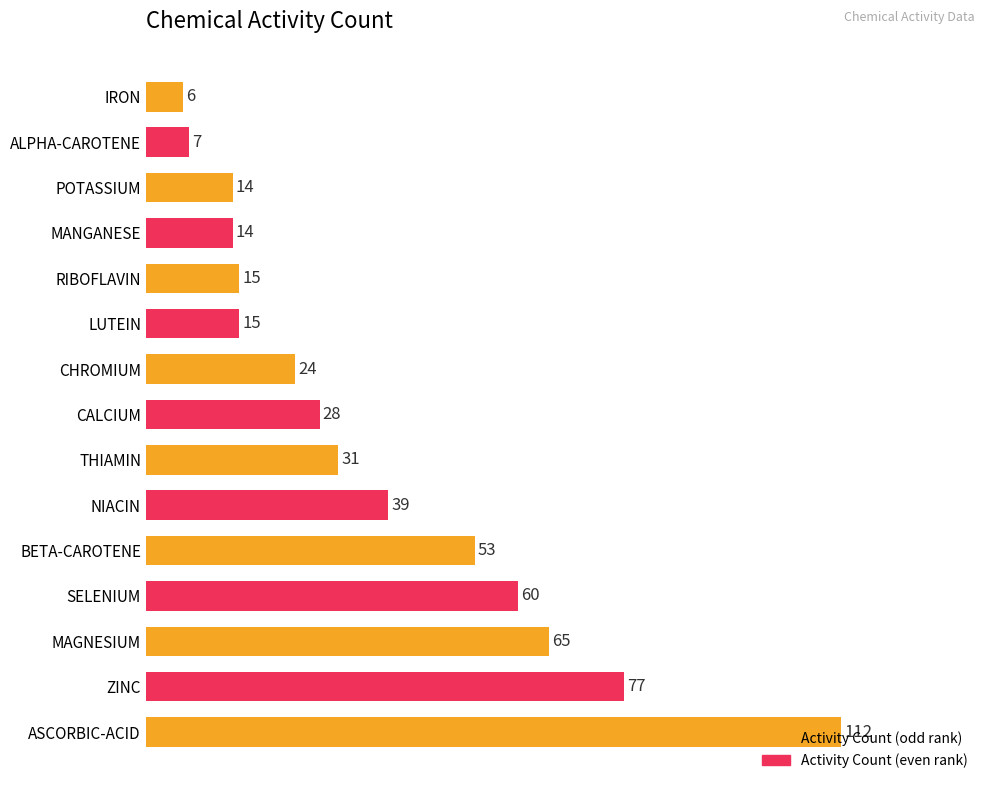

The value at ASCORBIC-ACID is 112. True or false?

True